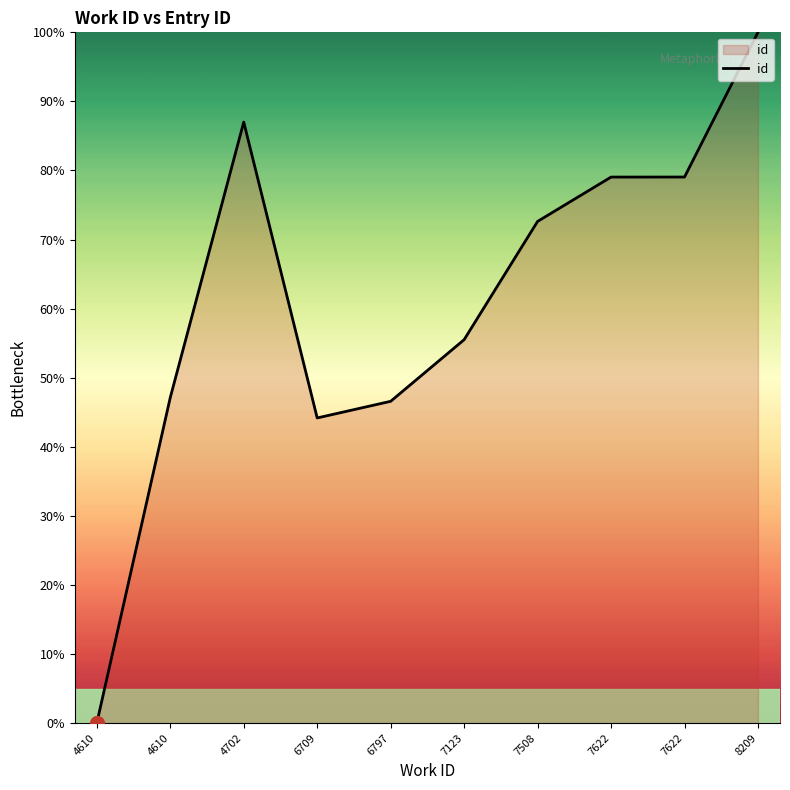

Is this an area chart (filled region under the line)?

Yes